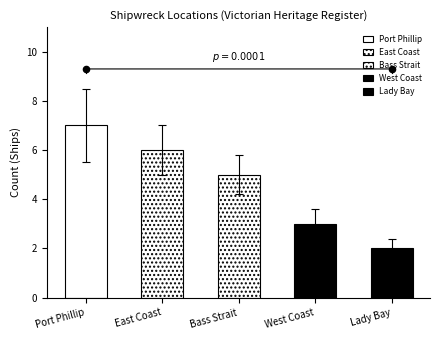

Which has a higher value, West Coast or East Coast?

East Coast